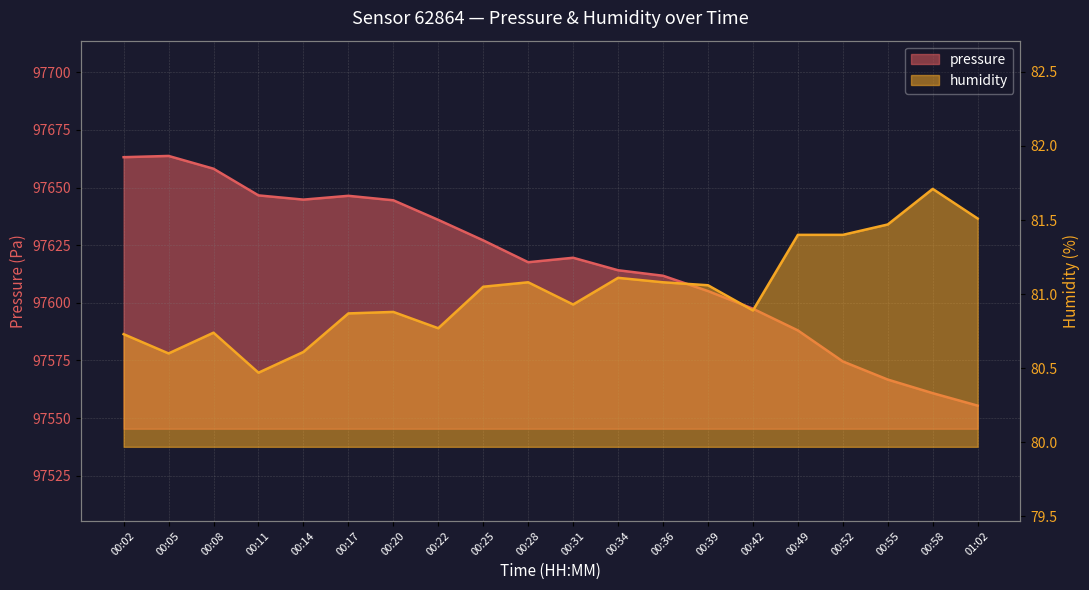

What is the value of the pressure point at the 20th from the left?

97555.4